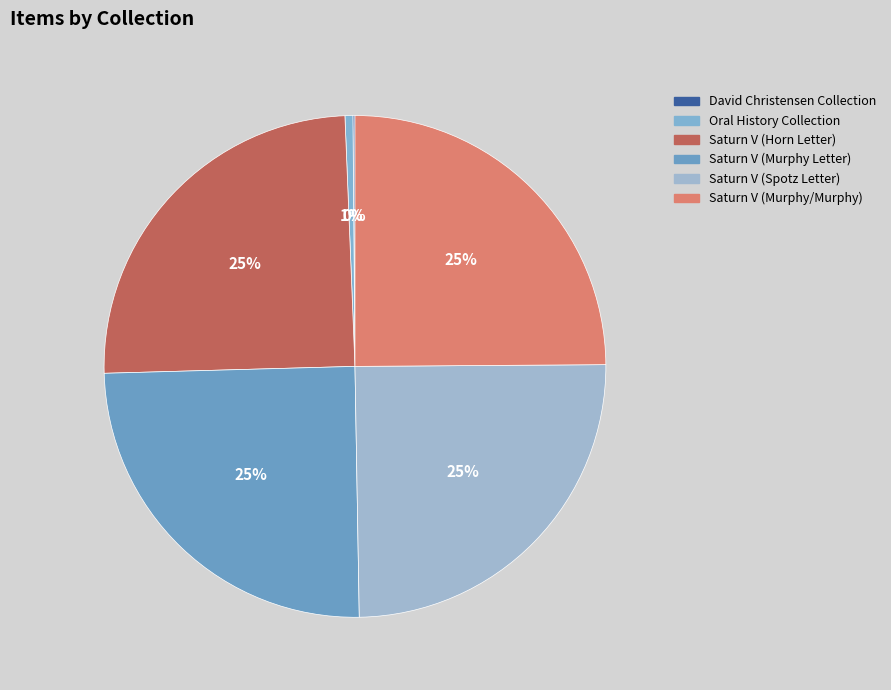

To the nearest percent, what portion does Oral History Collection represent?

1%